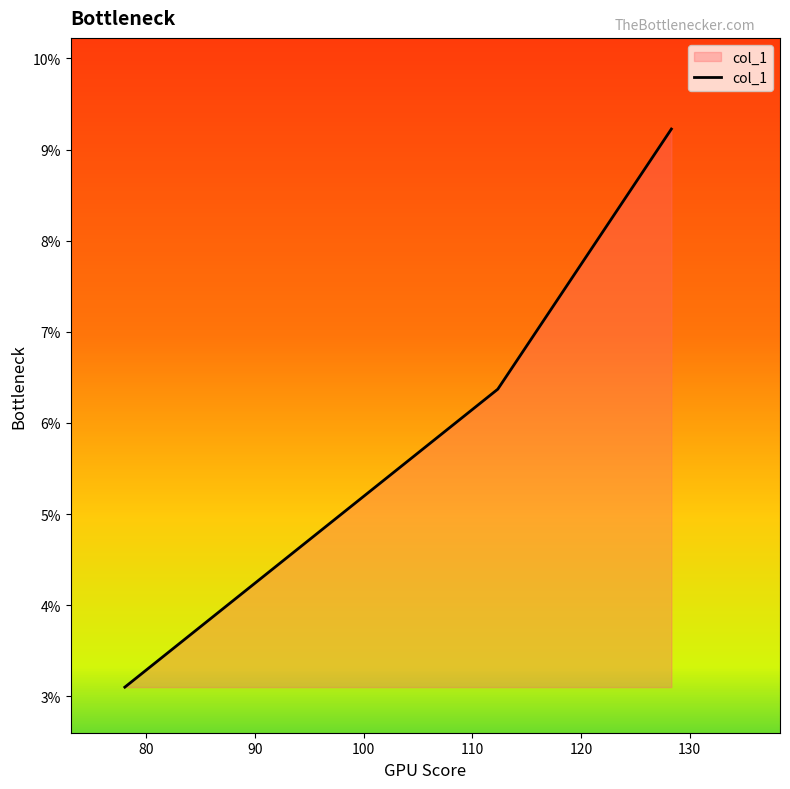

What is the minimum value shown in the chart?

3.1